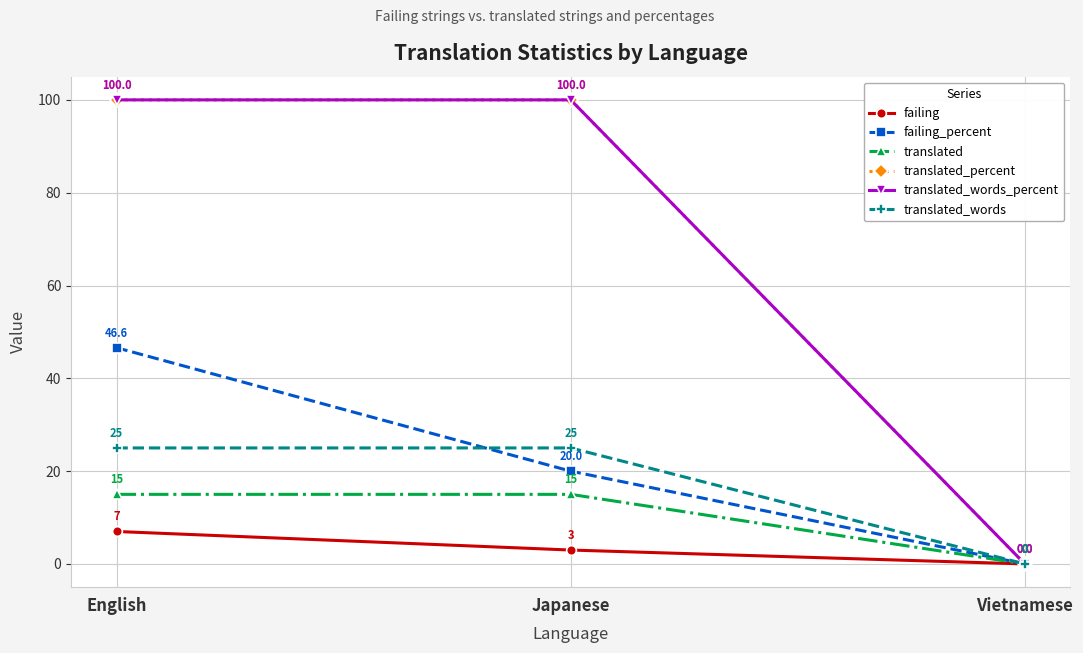

What is the maximum value shown in the chart?

100.0